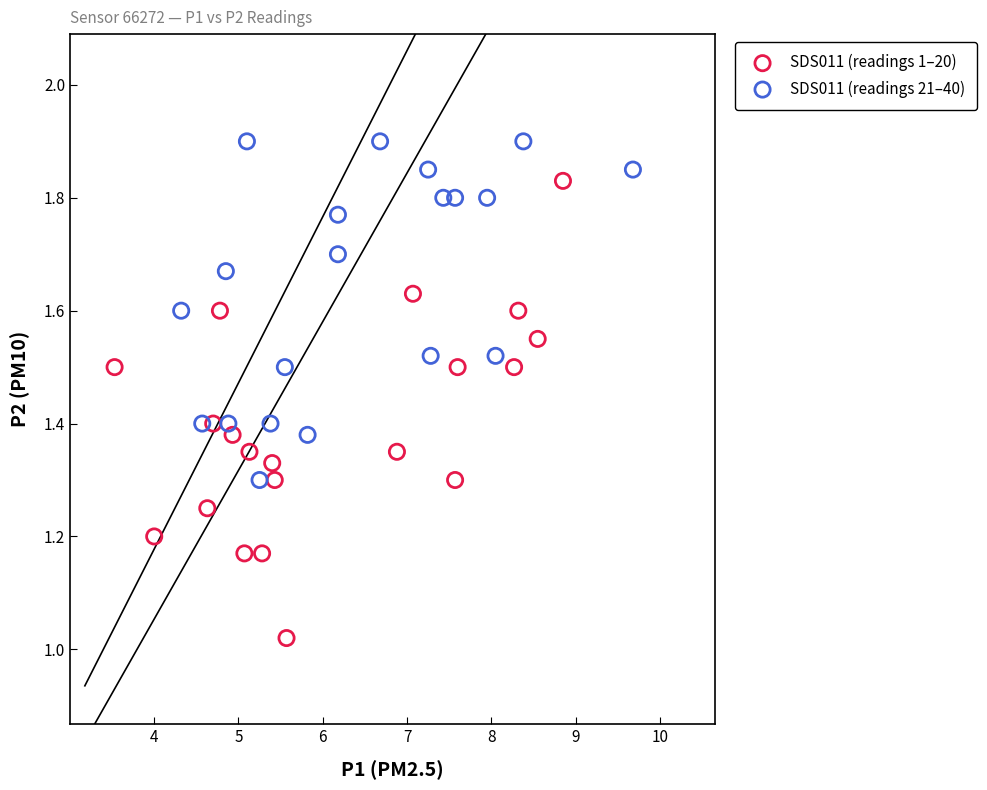

What are all the series names shown in the legend?

SDS011 (readings 1–20), SDS011 (readings 21–40)